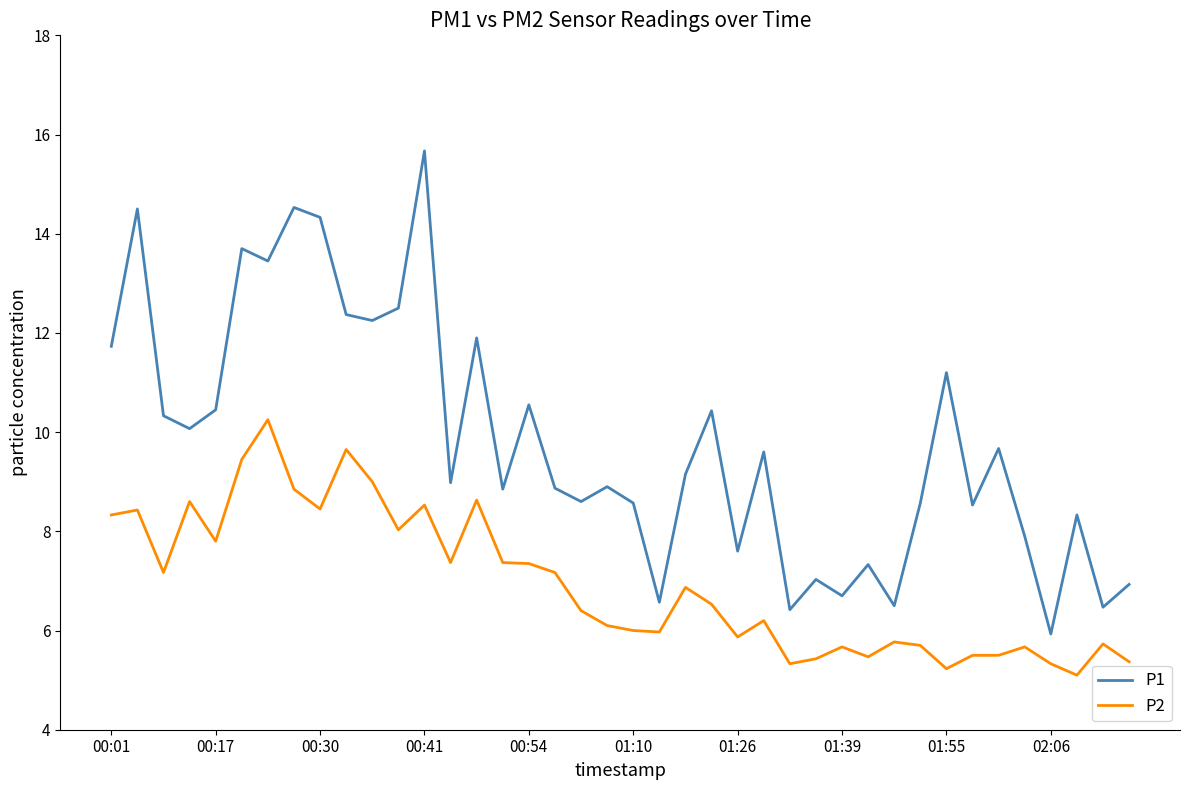

What is the minimum value shown in the chart?

5.1